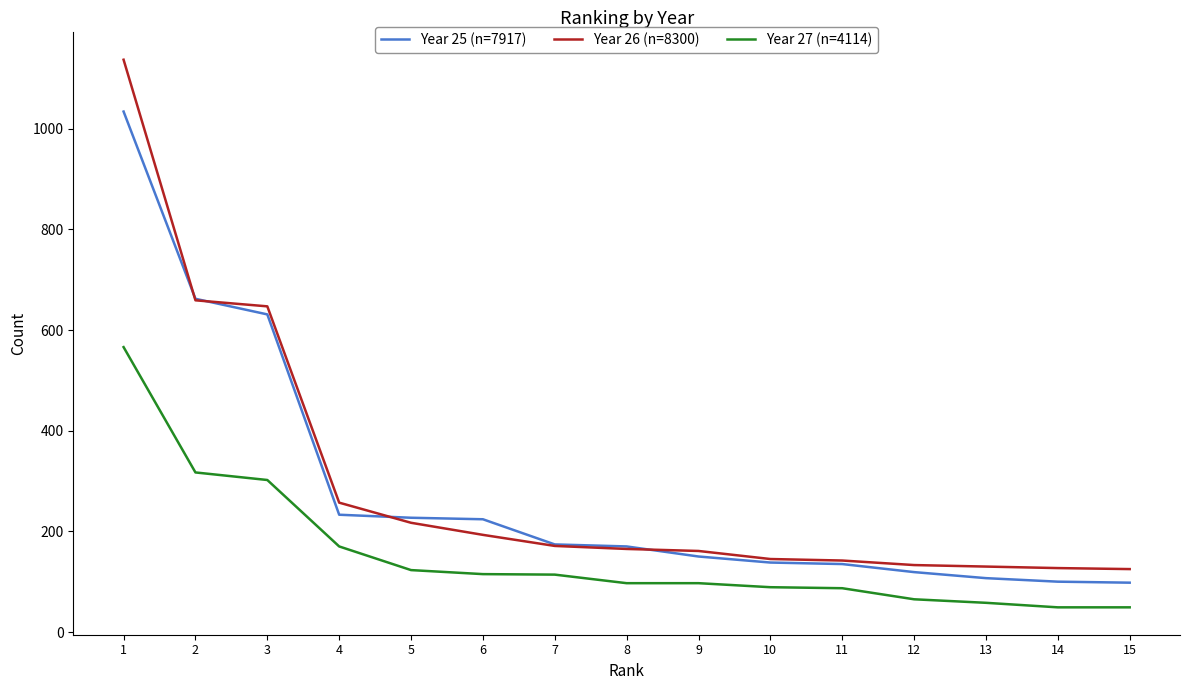

Is this an area chart (filled region under the line)?

No